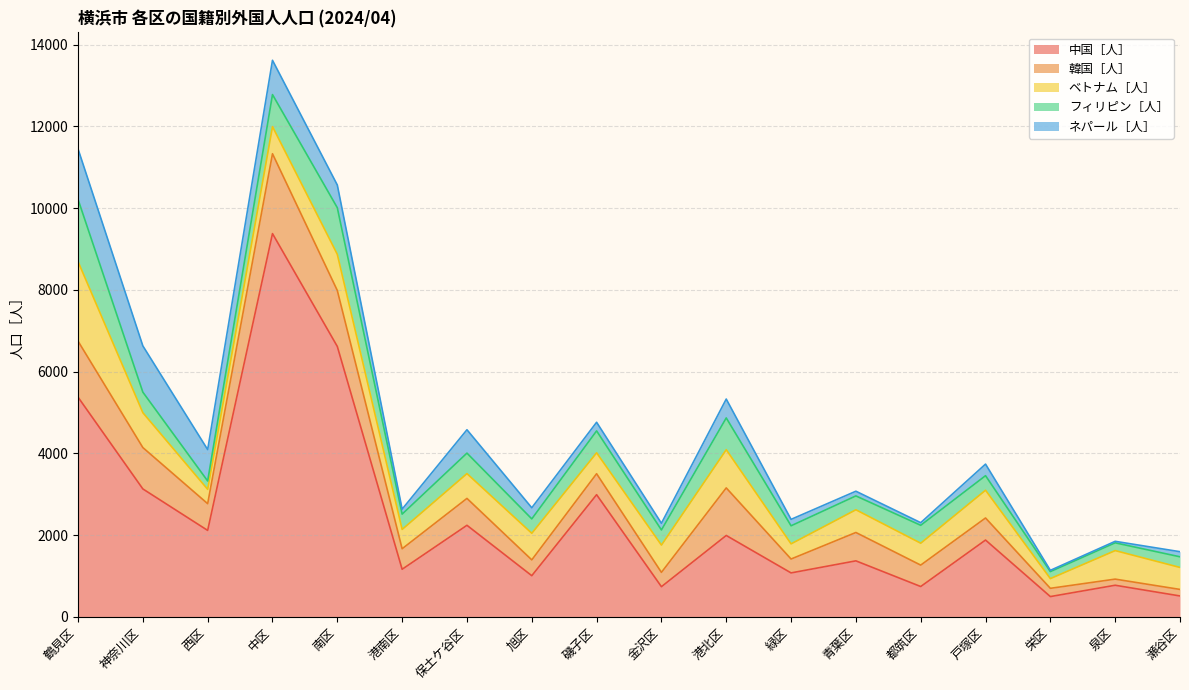

At which label does 韓国［人］ first exceed 540?

鶴見区